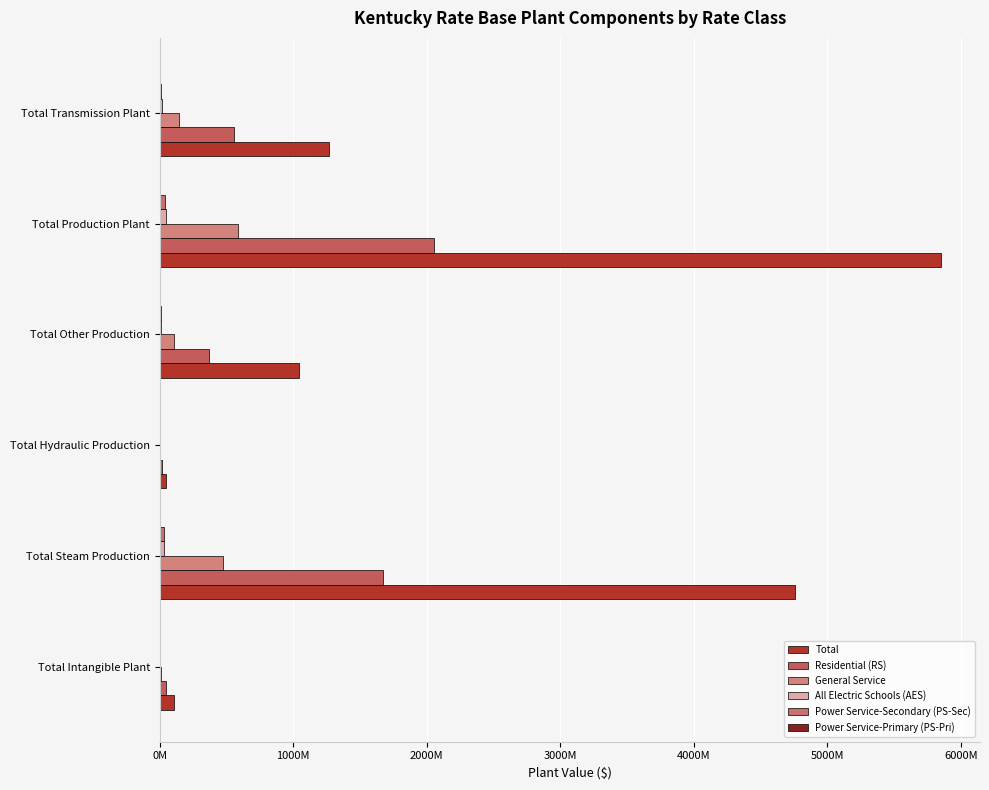

What position from the left is Total Steam Production?

2